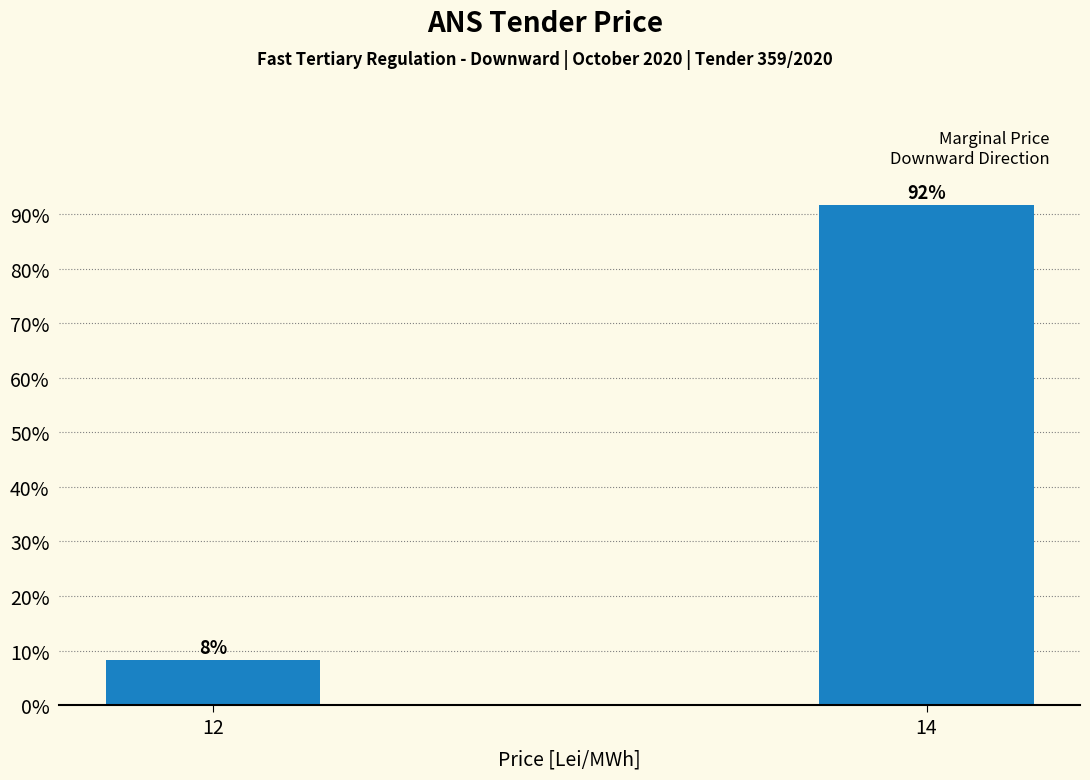

The value at 14 is 91.7. True or false?

True